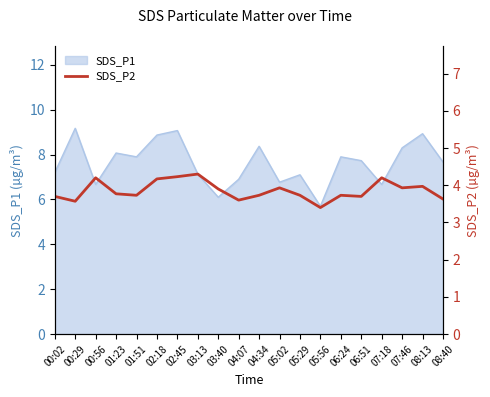

Between 00:56 and 05:02, which is larger?

00:56